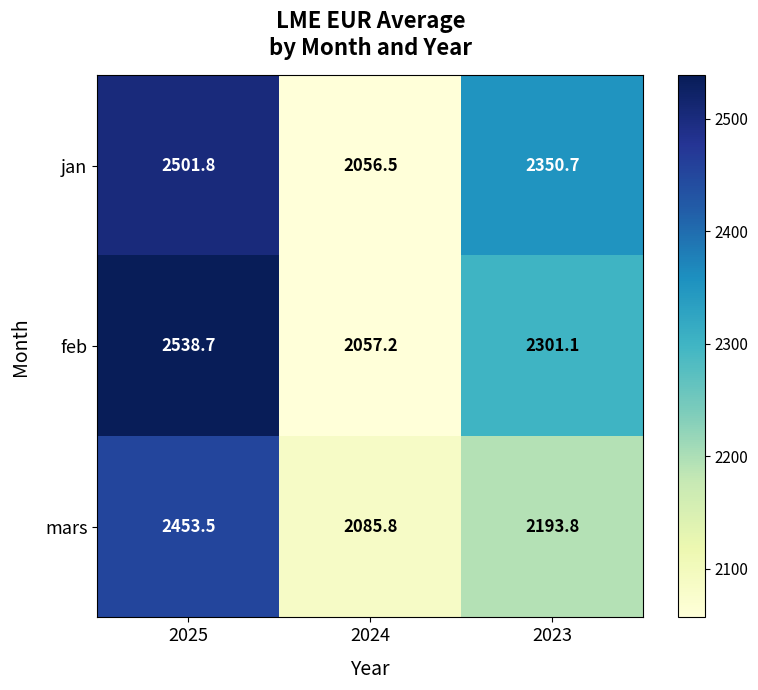

How many distinct data groups are displayed?

3